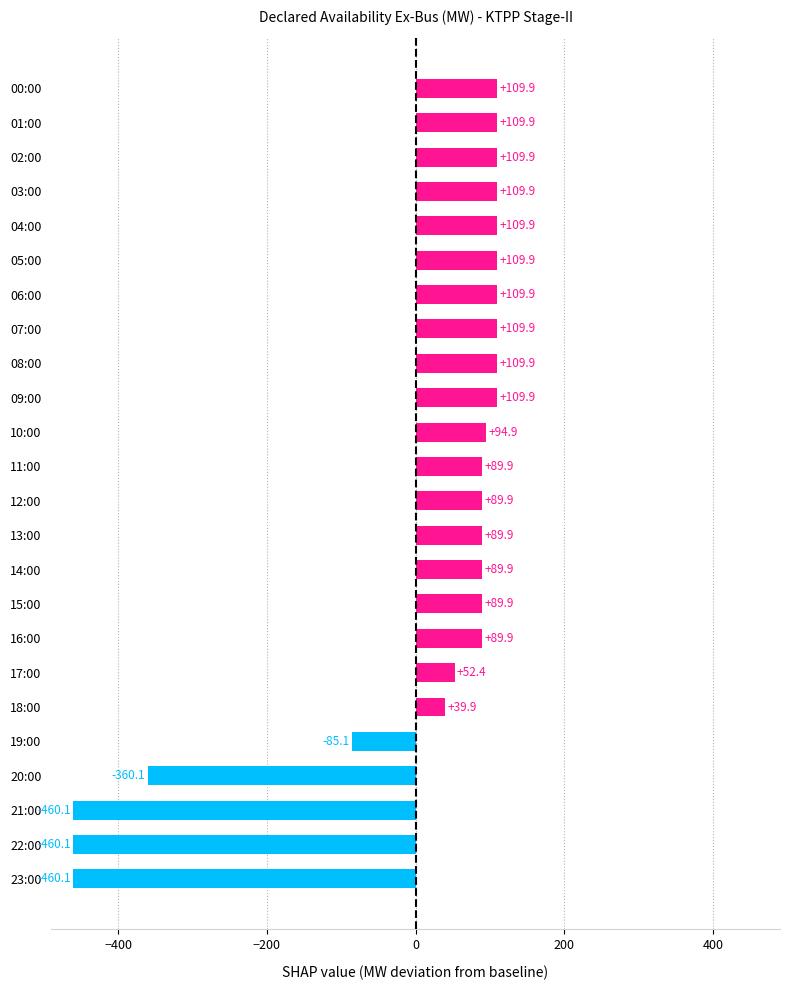

What is the minimum value shown in the chart?

-460.1